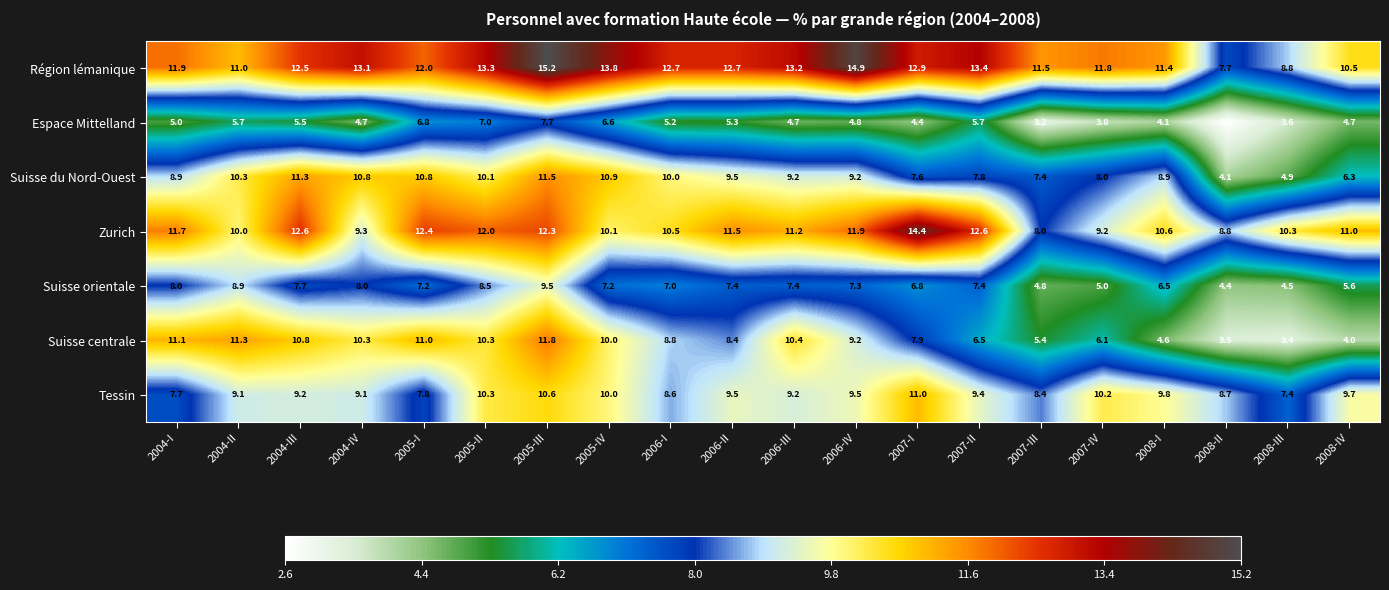

At how many categories does at least one series exceed 10?

19